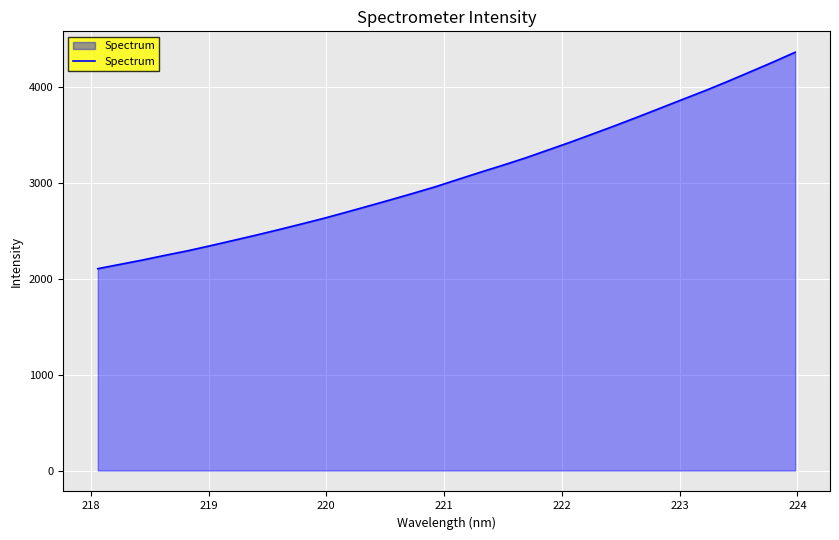

What is the sum of all values?

98504.8